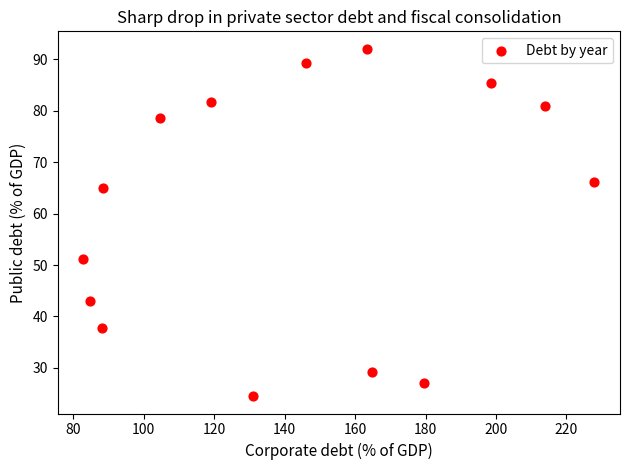

What is the range of X values (max minus min)?

145.1